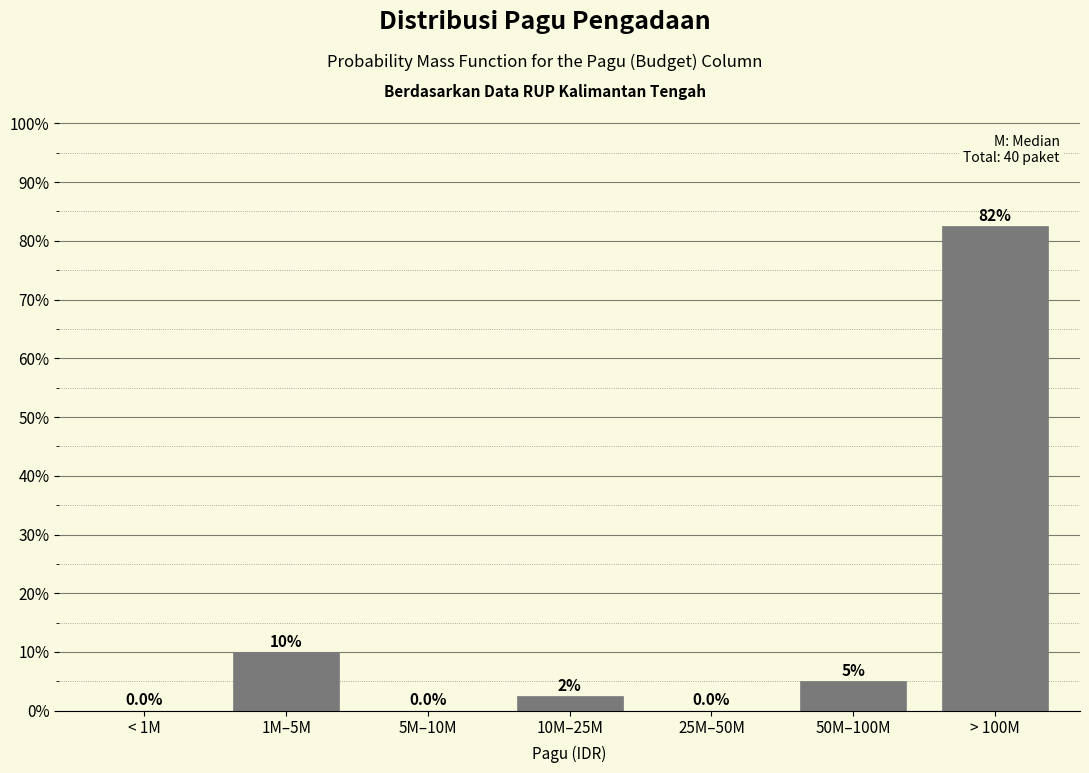

Reading left to right, extract all data points from this chart.

< 1M=0.0	1M–5M=10.0	5M–10M=0.0	10M–25M=2.5	25M–50M=0.0	50M–100M=5.0	> 100M=82.5